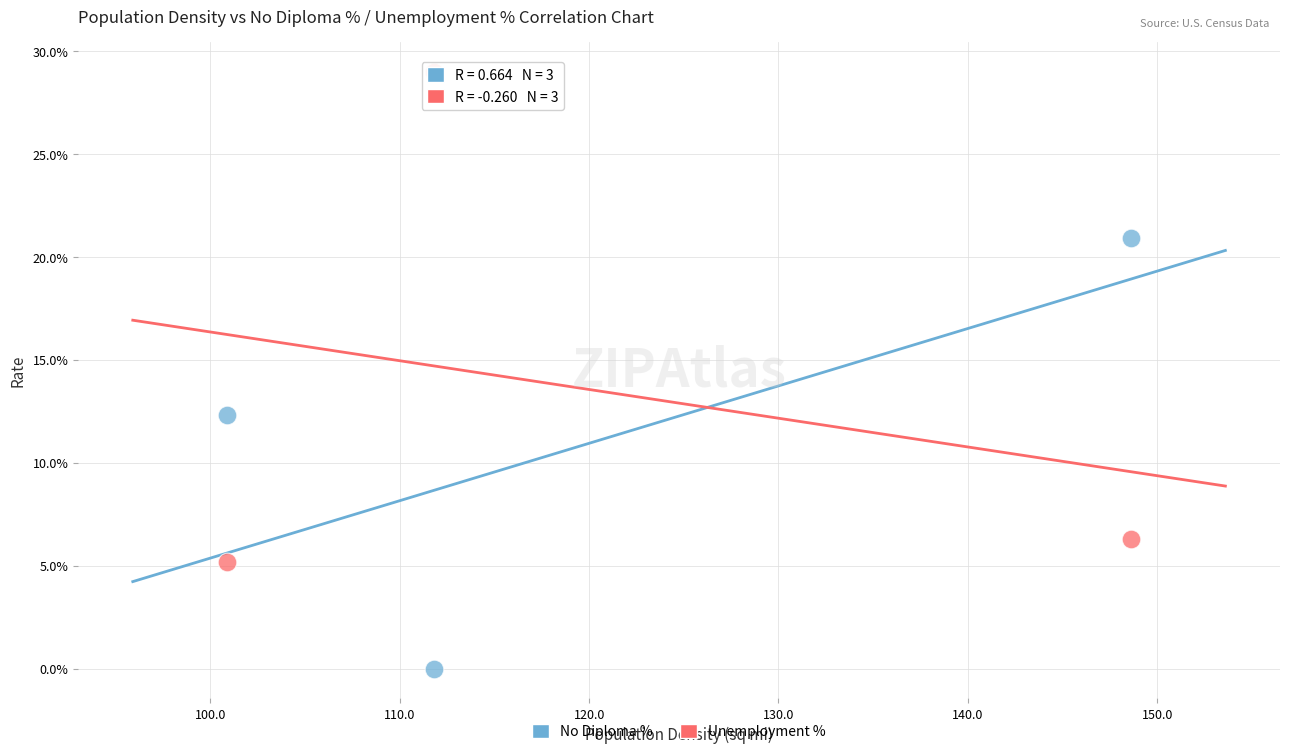

What are all the series names shown in the legend?

No Diploma %, Unemployment %